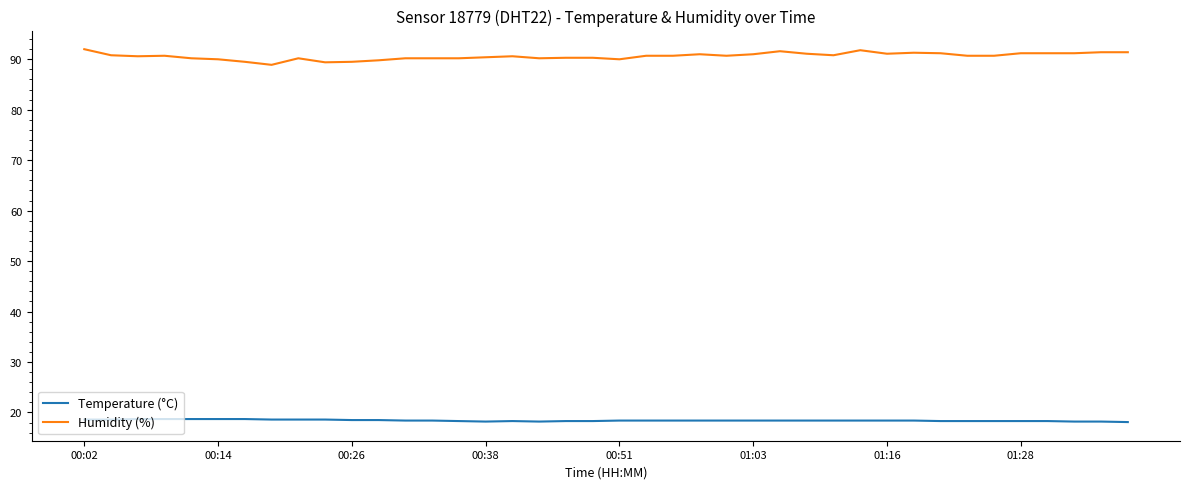

Which series has the largest total across all categories?

Humidity (%)